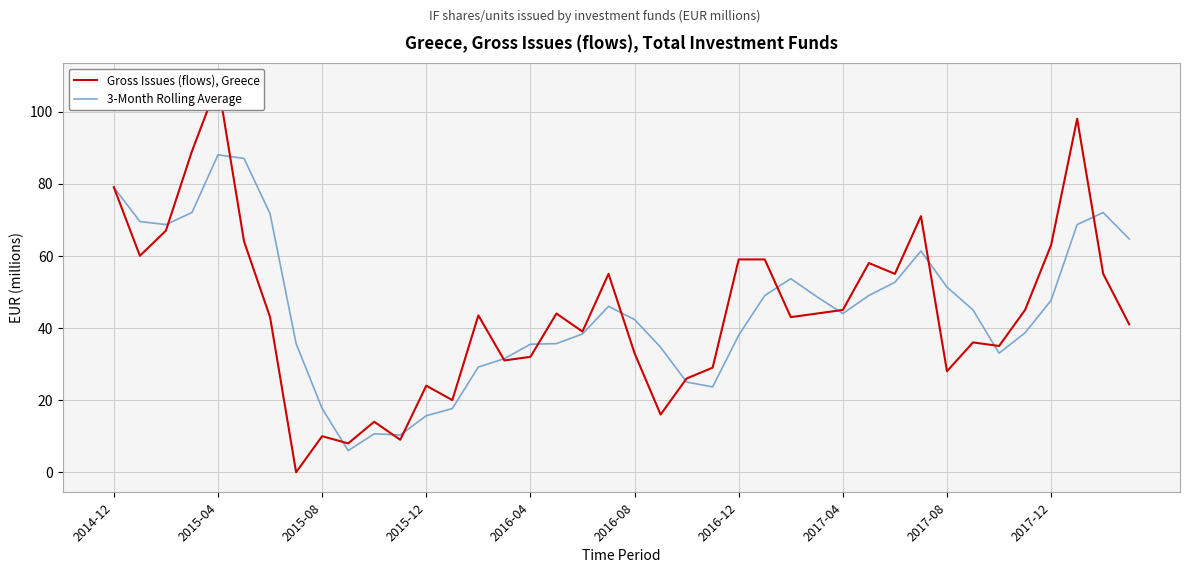

Which series contains the lowest Y value?

Gross Issues (flows), Greece